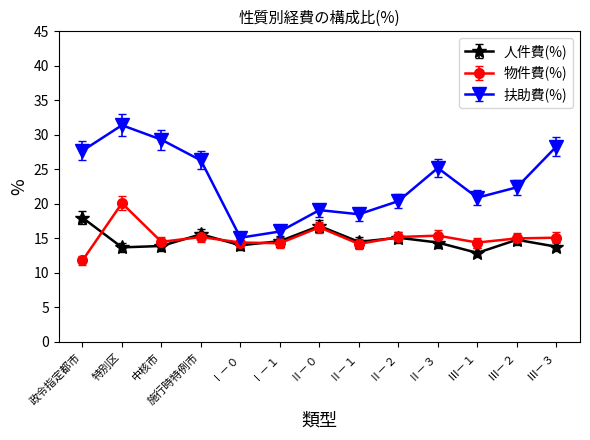

What are all the series names shown in the legend?

人件費(%), 物件費(%), 扶助費(%)